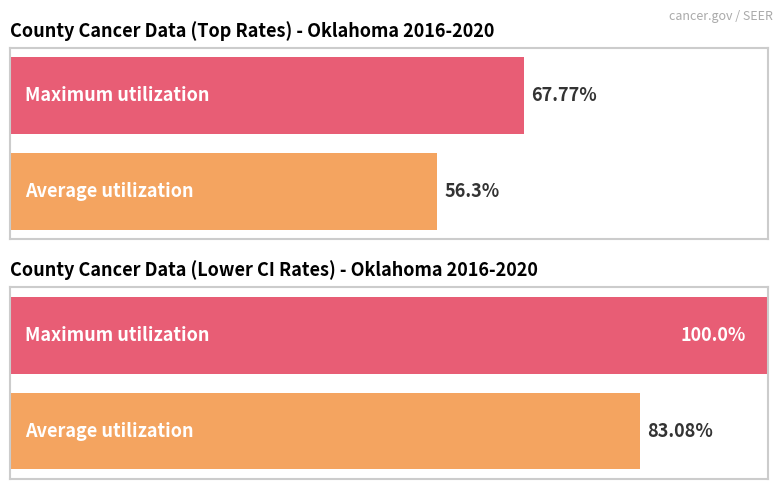

Is it true that Lower 95% CI equals 1806.0 at Alfalfa?

False